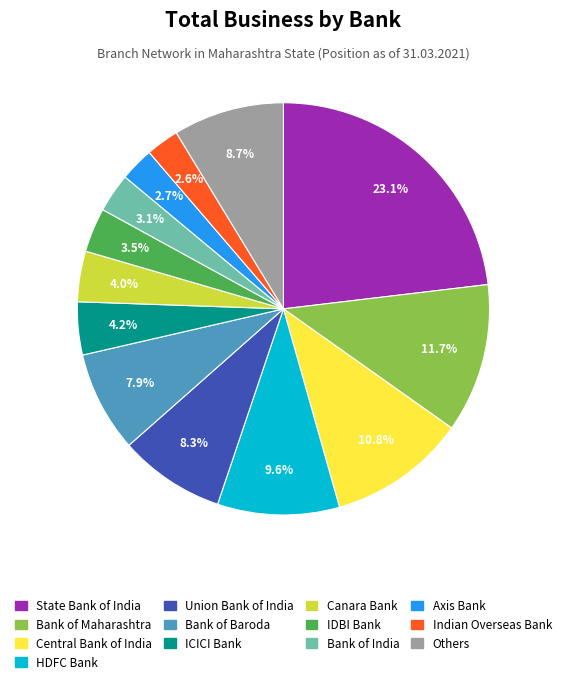

To the nearest percent, what percentage of the pie is Union Bank of India?

8%